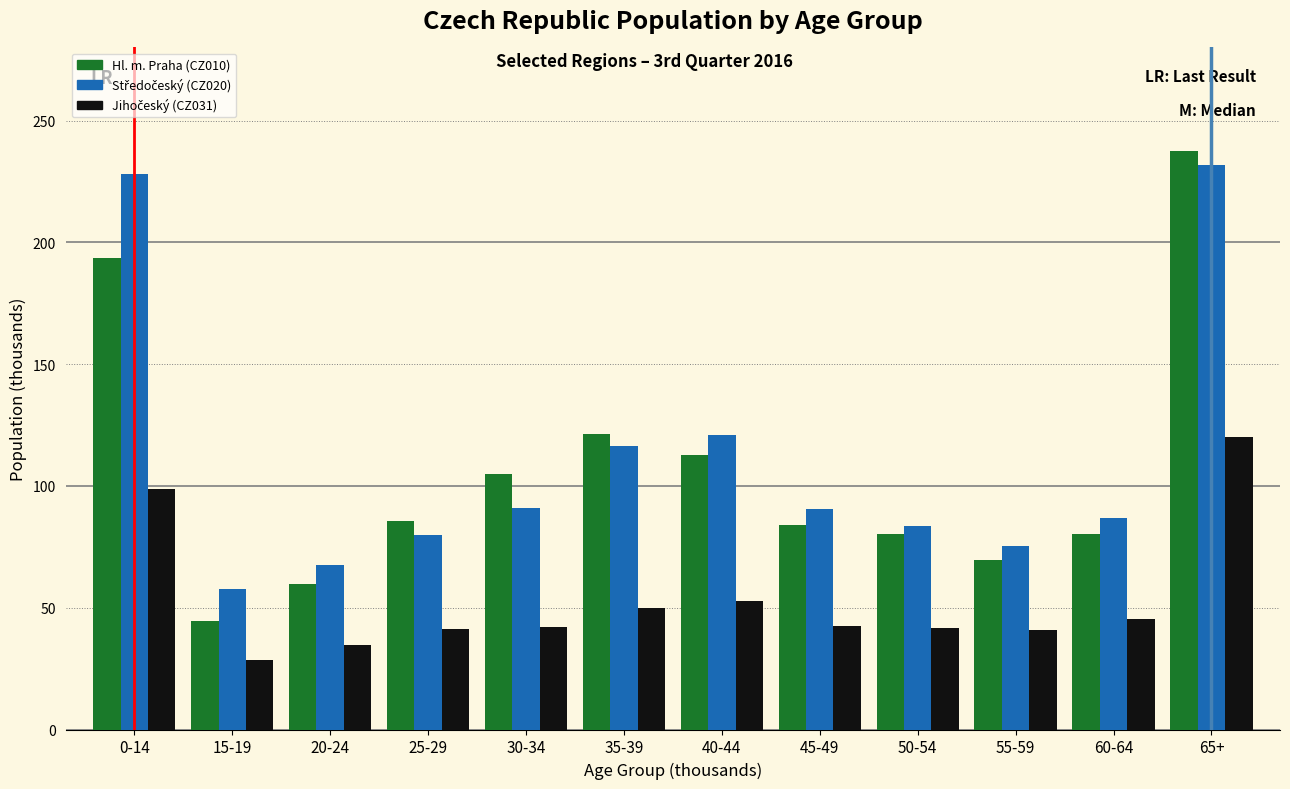

Is it true that Hl. m. Praha (CZ010) equals 112.3 at 45-49?

False